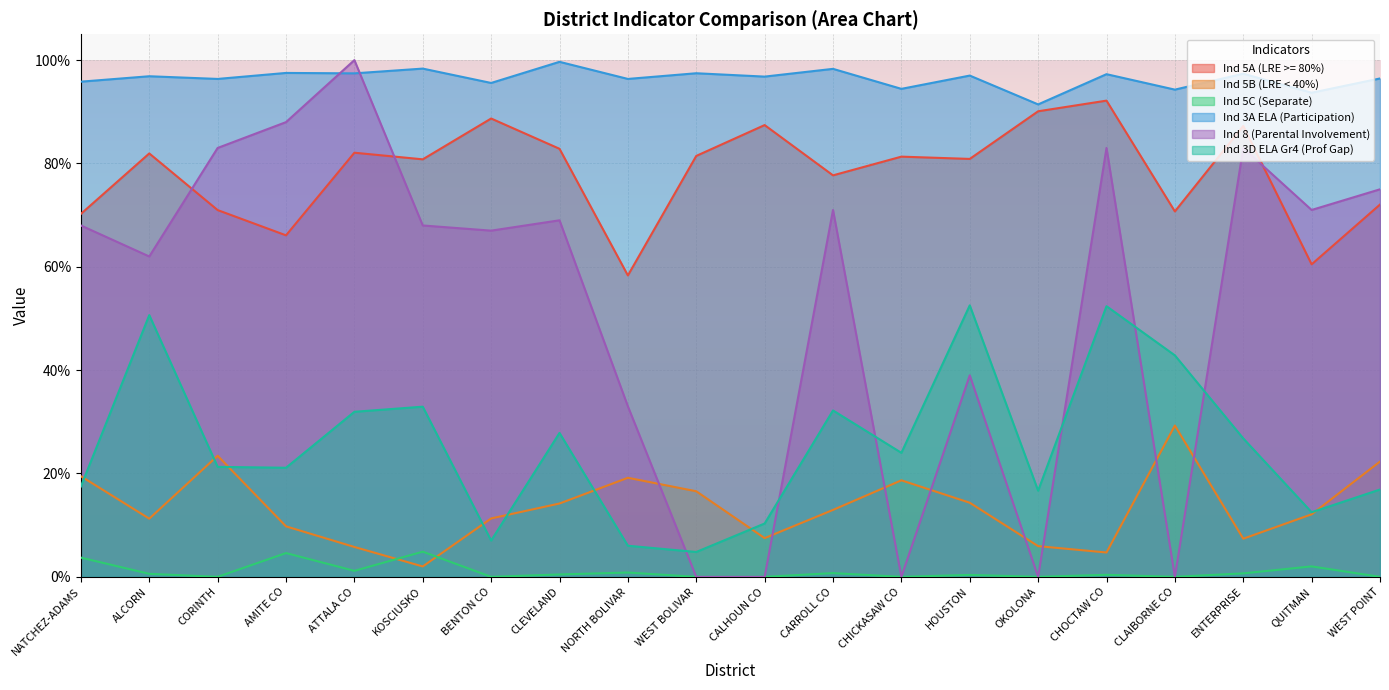

Reading left to right, extract all data points from this chart.

Ind 5A (LRE >= 80%): 0.7	0.8	0.7	0.7	0.8	0.8	0.9	0.8	0.6	0.8	0.9	0.8	0.8	0.8	0.9	0.9	0.7	0.9	0.6	0.7
Ind 5B (LRE < 40%): 0.2	0.1	0.2	0.1	0.1	0.0	0.1	0.1	0.2	0.2	0.1	0.1	0.2	0.1	0.1	0.0	0.3	0.1	0.1	0.2
Ind 5C (Separate): 0.0	0.0	0.0	0.0	0.0	0.0	0.0	0.0	0.0	0.0	0.0	0.0	0.0	0.0	0.0	0.0	0.0	0.0	0.0	0.0
Ind 3A ELA (Participation): 1.0	1.0	1.0	1.0	1.0	1.0	1.0	1.0	1.0	1.0	1.0	1.0	0.9	1.0	0.9	1.0	0.9	1.0	0.9	1.0
Ind 8 (Parental Involvement): 0.7	0.6	0.8	0.9	1.0	0.7	0.7	0.7	0.3	0.0	0.0	0.7	0.0	0.4	0.0	0.8	0.0	0.8	0.7	0.8
Ind 3D ELA Gr4 (Prof Gap): 0.2	0.5	0.2	0.2	0.3	0.3	0.1	0.3	0.1	0.0	0.1	0.3	0.2	0.5	0.2	0.5	0.4	0.3	0.1	0.2